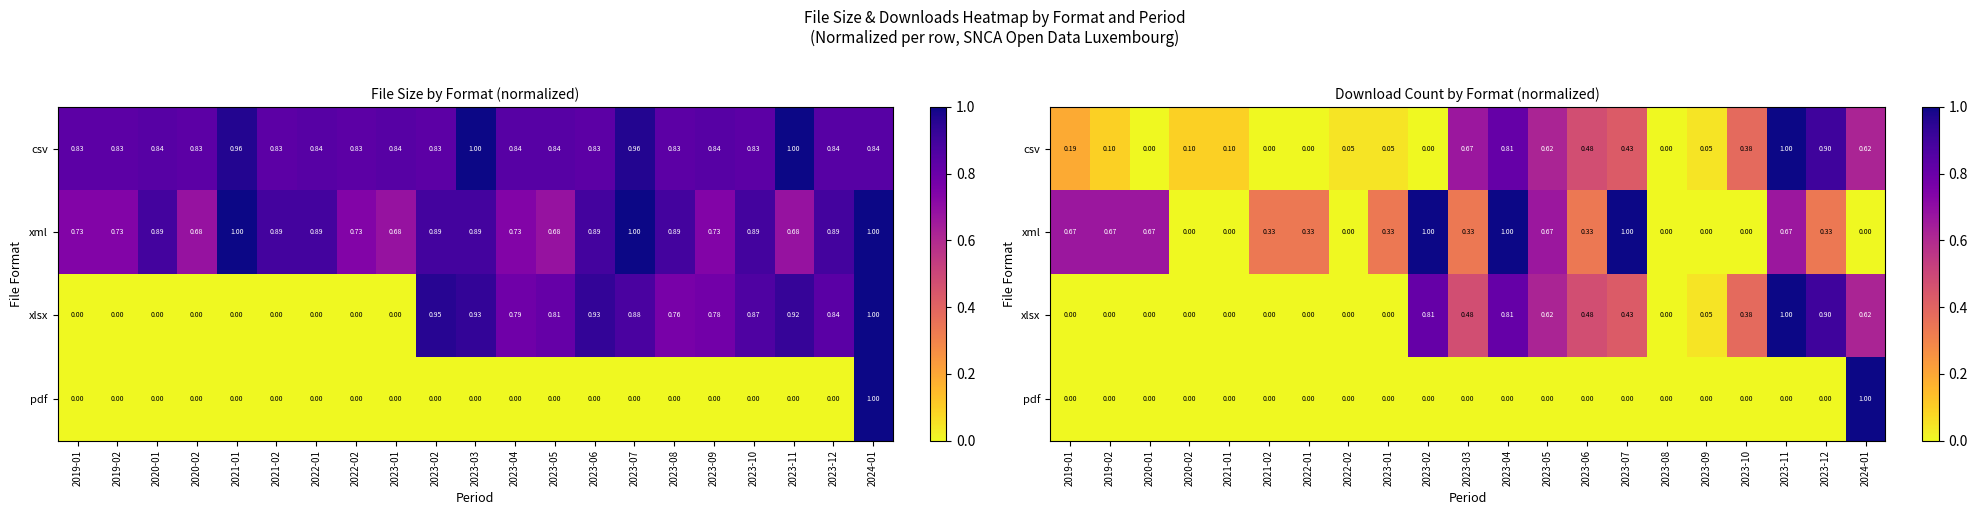

At which category is the sum across all series the highest?

2023-11